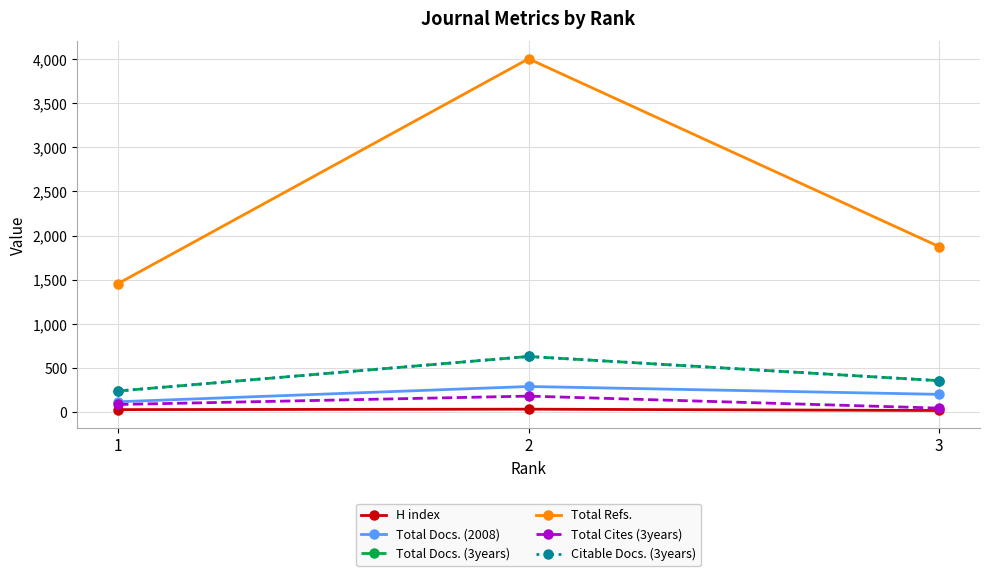

What are all the series names shown in the legend?

H index, Total Docs. (2008), Total Docs. (3years), Total Refs., Total Cites (3years), Citable Docs. (3years)